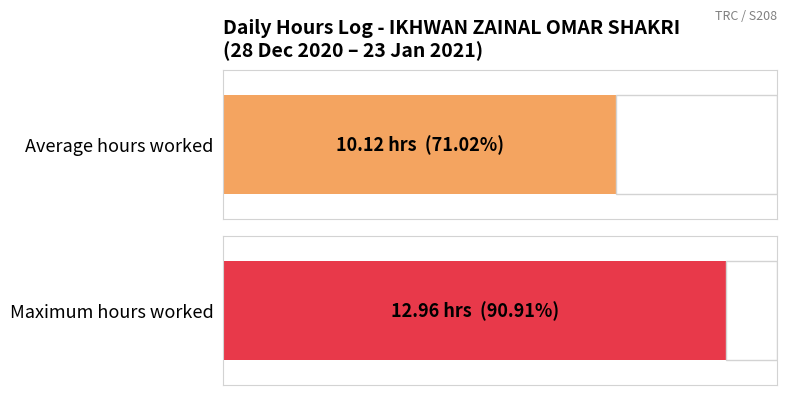

What is the maximum value shown in the chart?

13.0